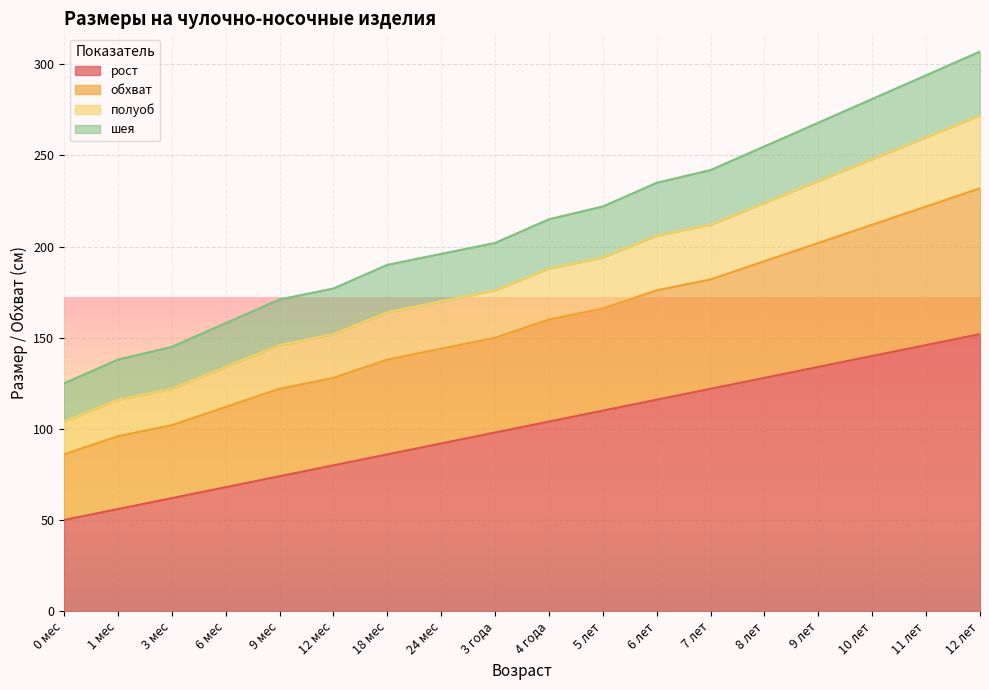

What is the total value across all series at 11 лет?

294